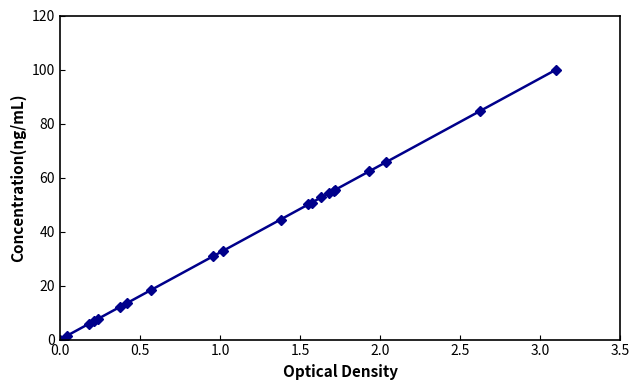

What is the maximum value shown in the chart?

100.0